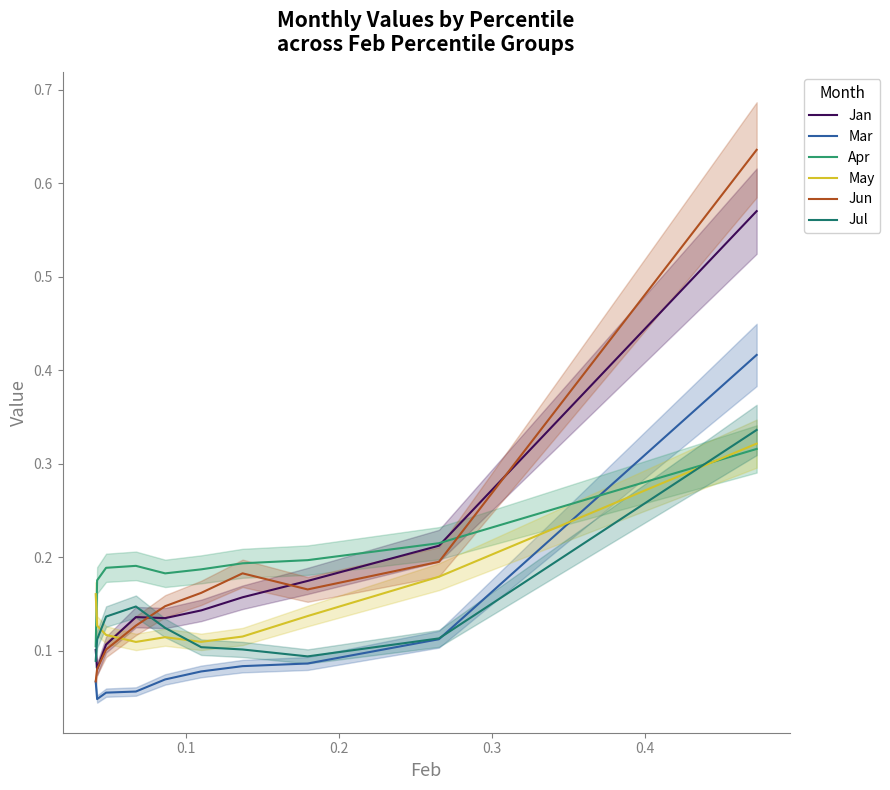

Reading left to right, list all the values displayed in this chart.

Jan: 0.1	0.1	0.1	0.1	0.1	0.1	0.2	0.2	0.2	0.6
Mar: 0.1	0.0	0.1	0.1	0.1	0.1	0.1	0.1	0.1	0.4
Apr: 0.1	0.2	0.2	0.2	0.2	0.2	0.2	0.2	0.2	0.3
May: 0.2	0.1	0.1	0.1	0.1	0.1	0.1	0.1	0.2	0.3
Jun: 0.1	0.1	0.1	0.1	0.1	0.2	0.2	0.2	0.2	0.6
Jul: 0.1	0.1	0.1	0.1	0.1	0.1	0.1	0.1	0.1	0.3